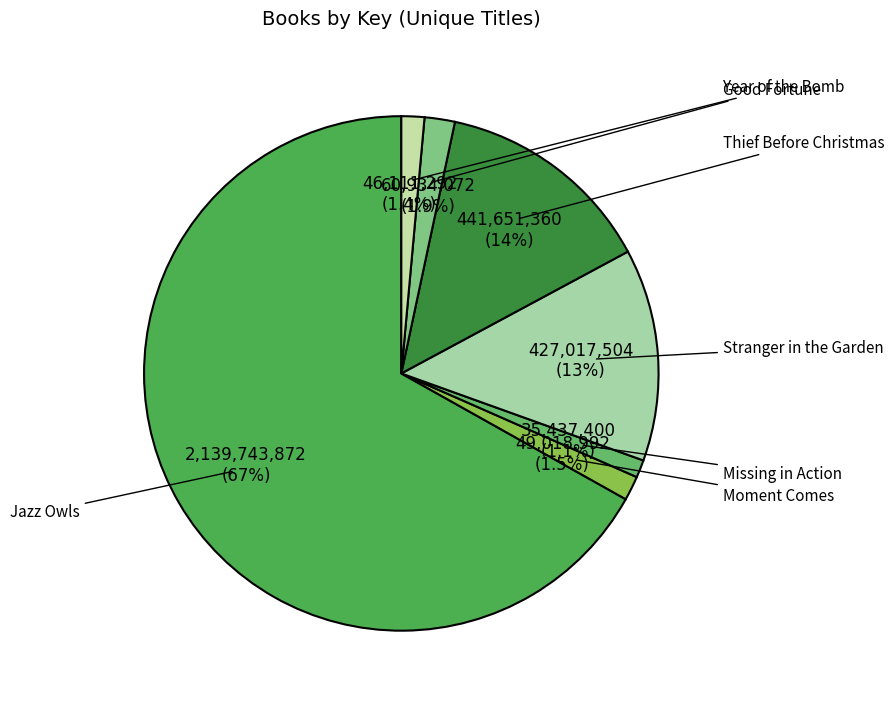

Does Moment Comes represent more than half of the total?

No